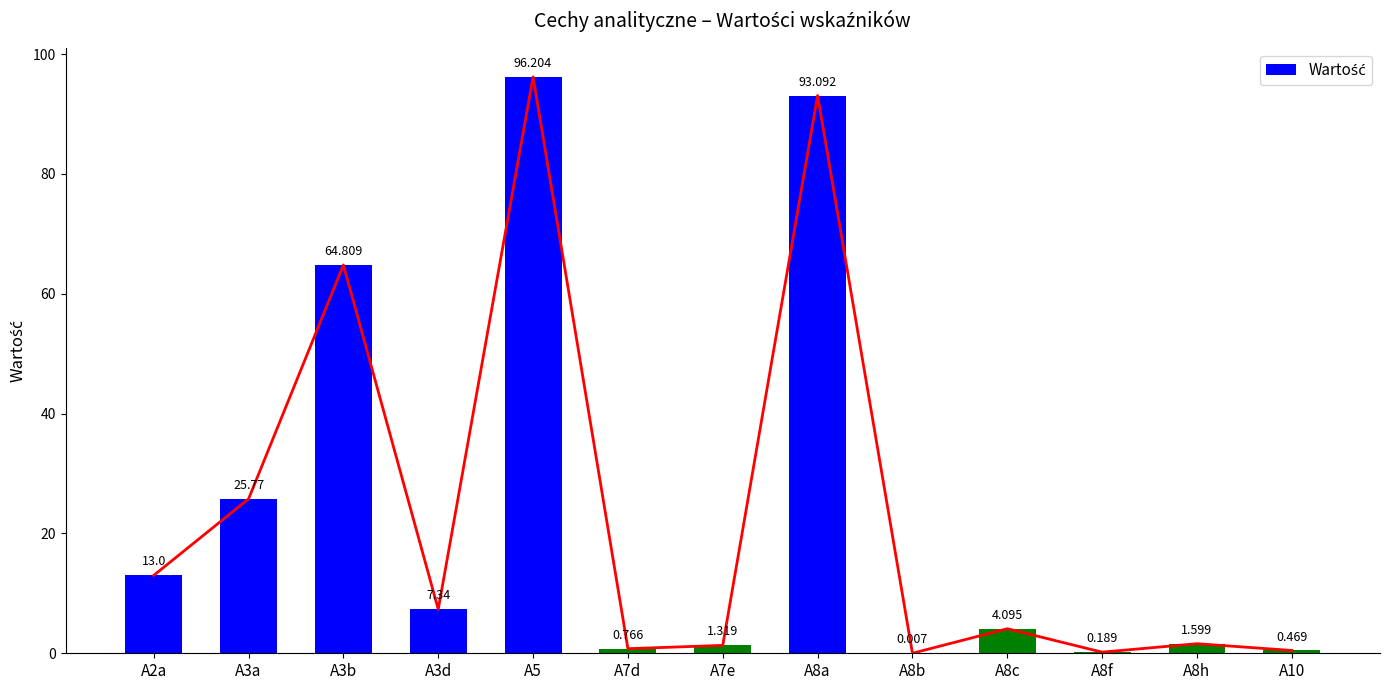

What is the average value?

23.7